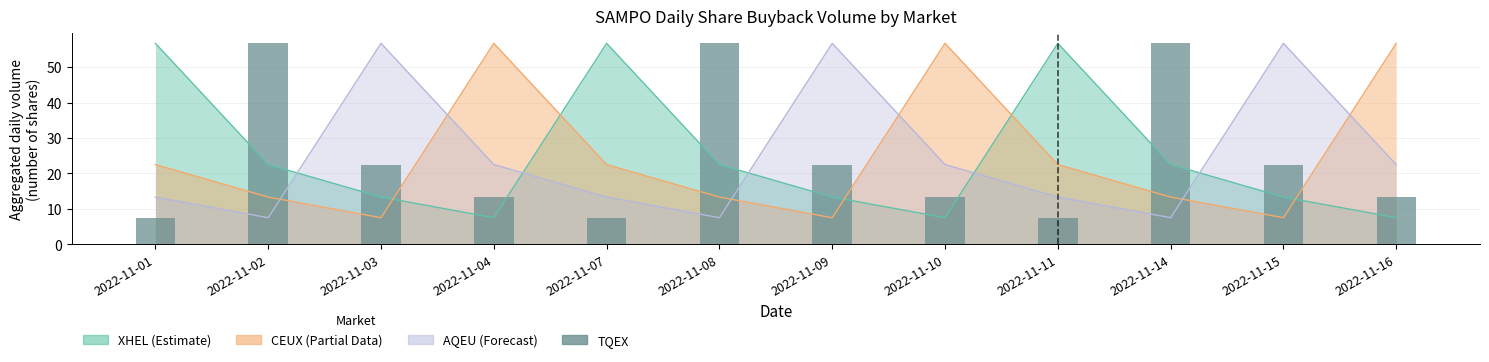

Rank the categories by value from lowest to highest.

2022-11-01, 2022-11-07, 2022-11-11, 2022-11-04, 2022-11-10, 2022-11-16, 2022-11-03, 2022-11-09, 2022-11-15, 2022-11-02, 2022-11-08, 2022-11-14